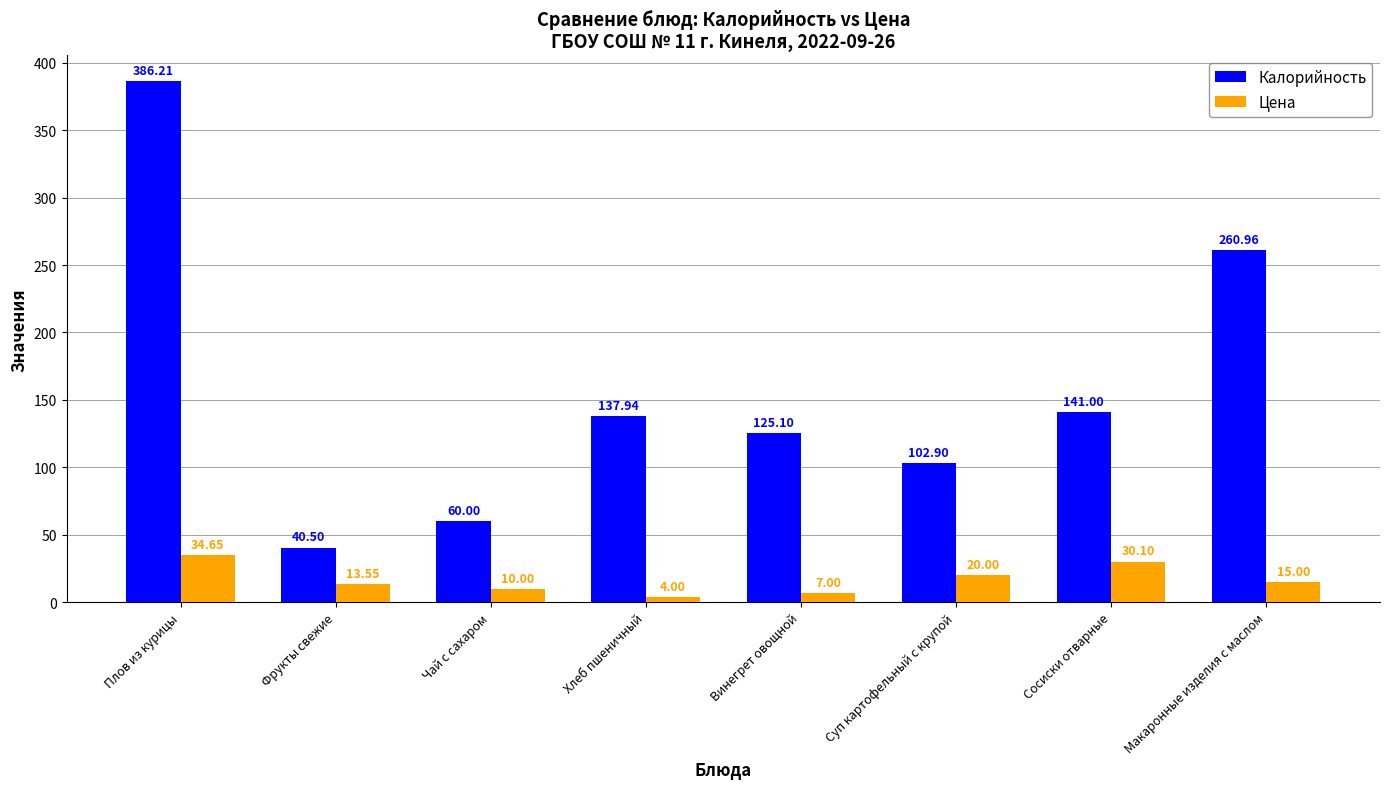

Does the chart contain any negative values?

No